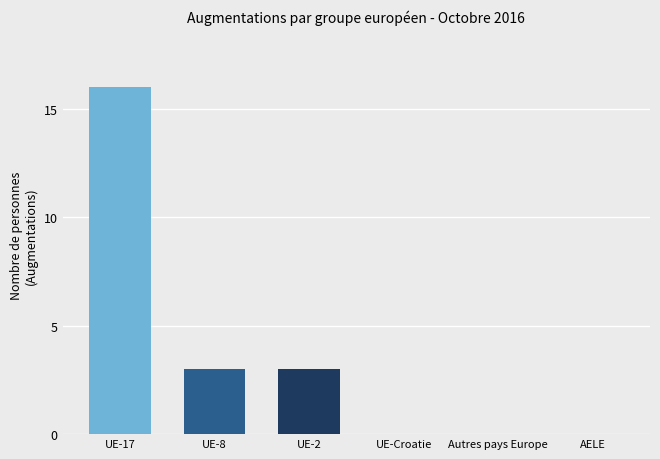

What is the sum of the values at Autres pays Europe and UE-8?

3